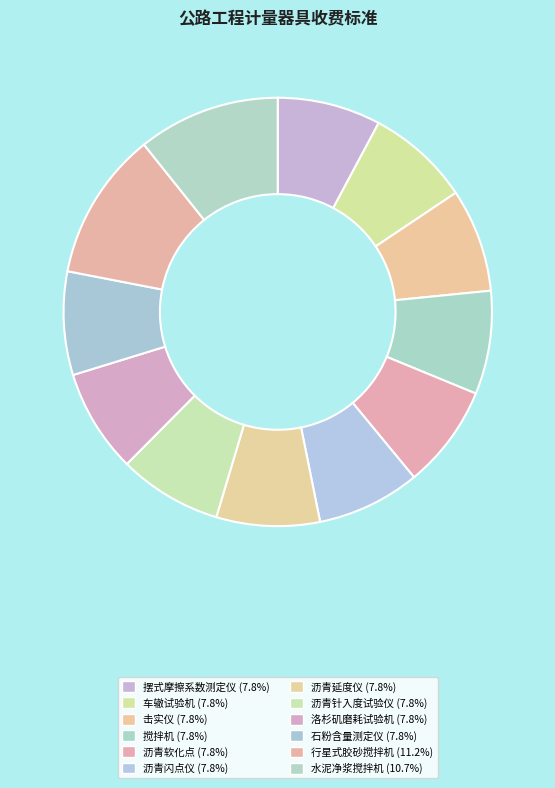

Is 沥青软化点 the majority of the pie?

No